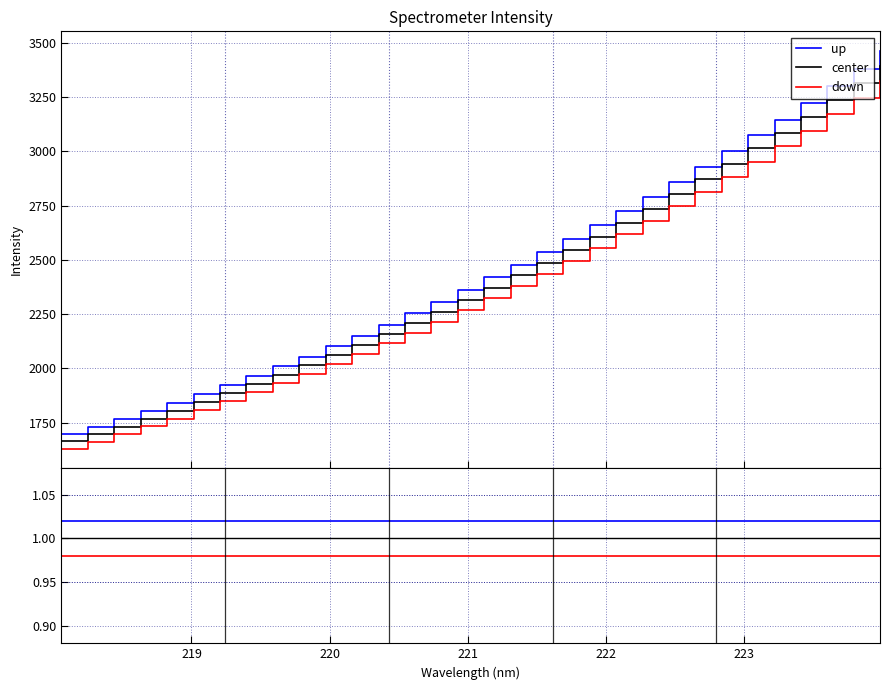

True or false: up has more than 2 points higher than both neighbors.

False